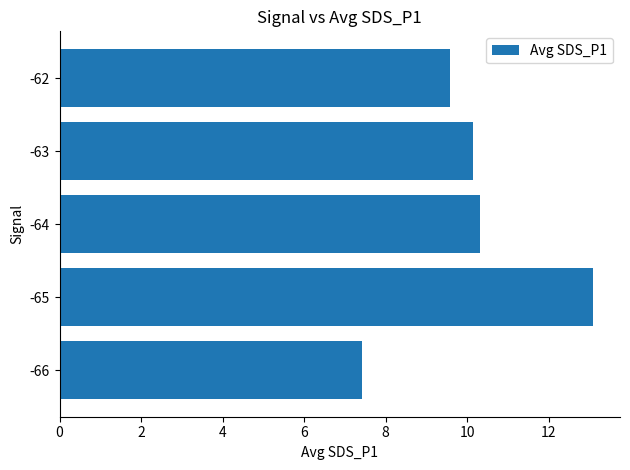

Between -65 and -62, which is larger?

-65